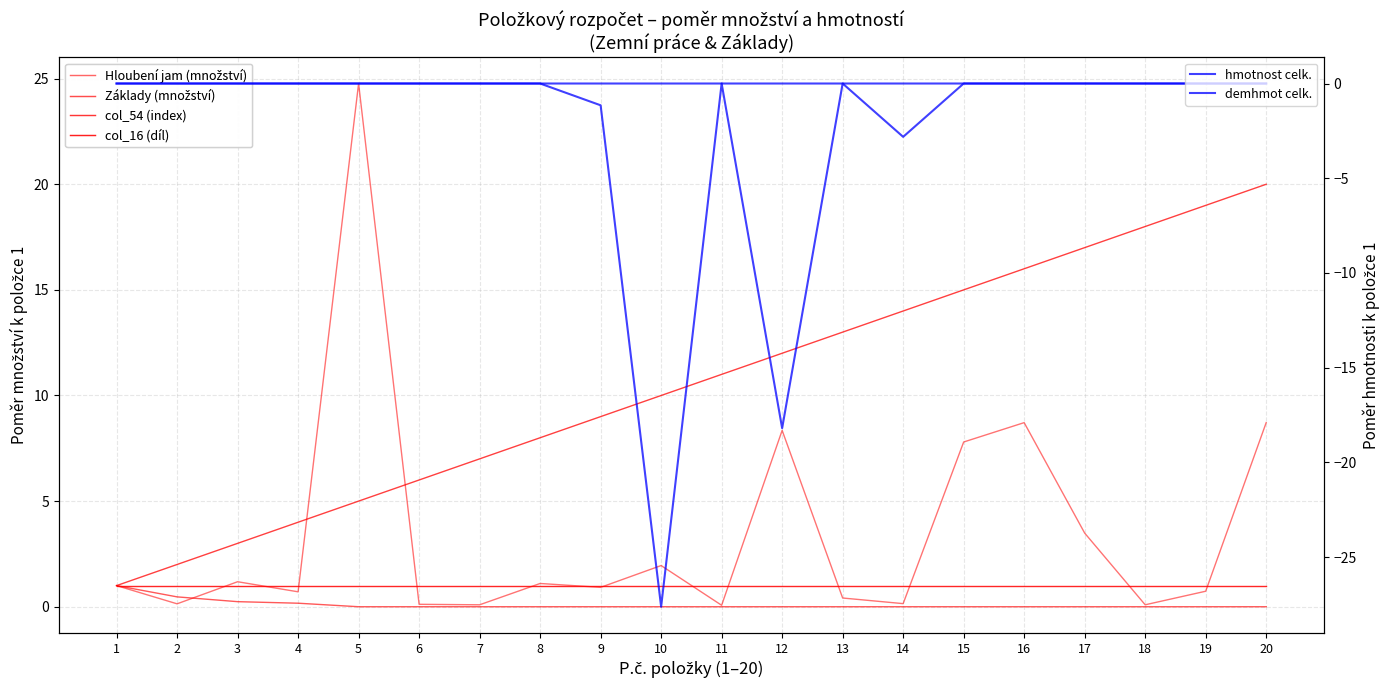

Is the value of hmotnost celk. at 19 greater than the value of demhmot celk. at 12?

Yes